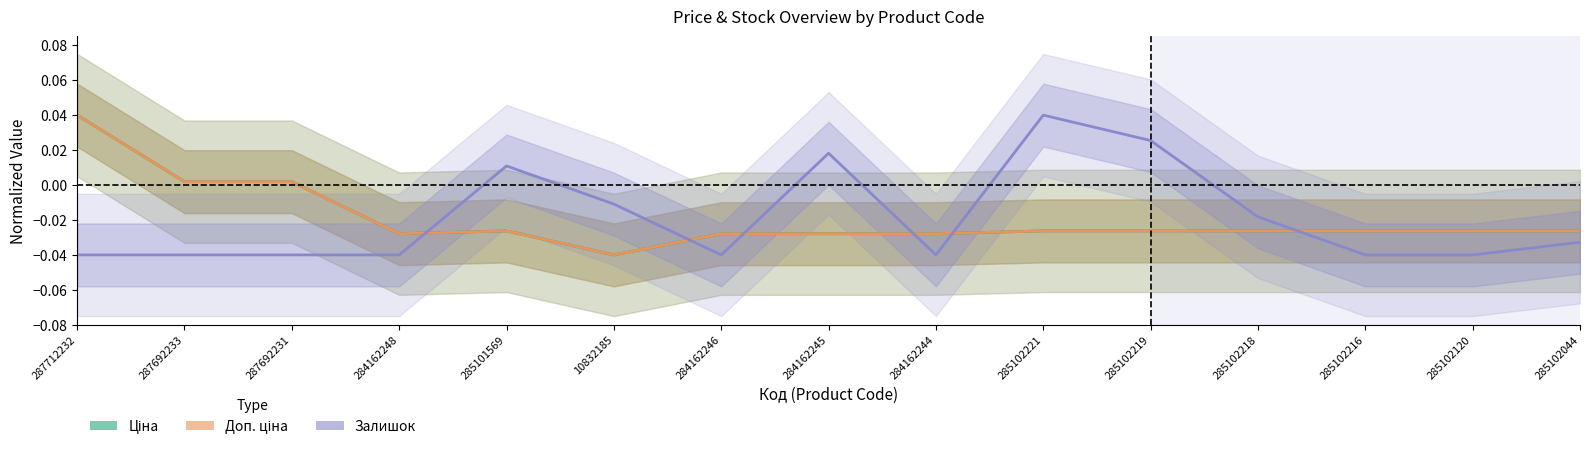

How many interior local peaks does the Ціна series have?

1